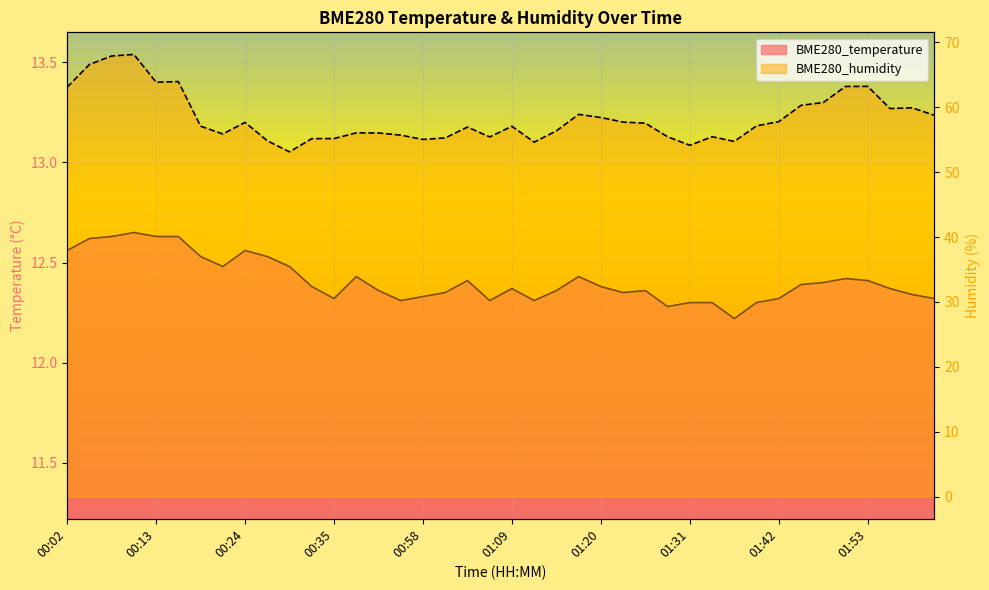

How many data points in BME280_humidity are less than 57?

18